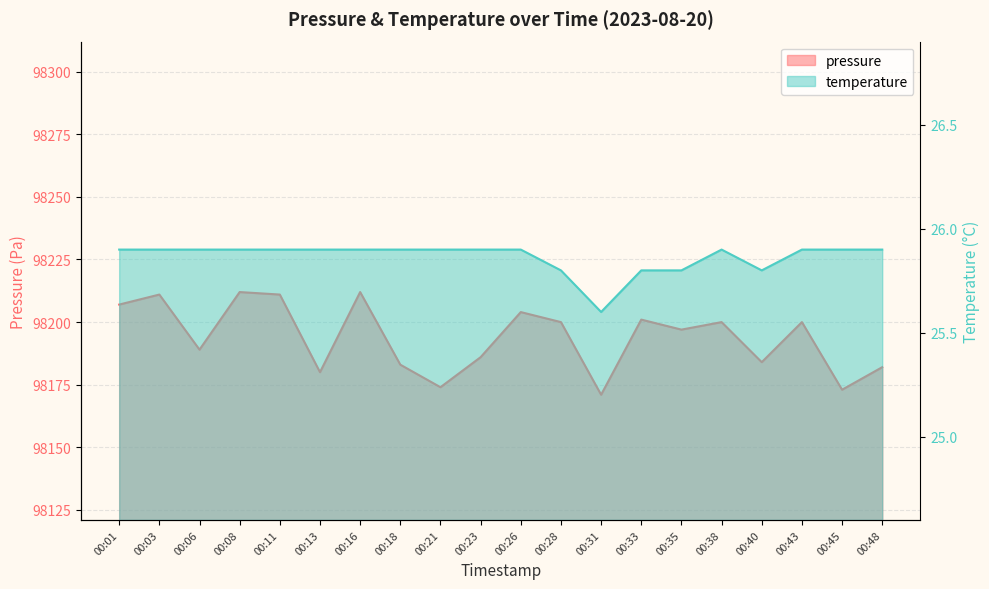

True or false: temperature has a value of 25.9 at 00:43.

True